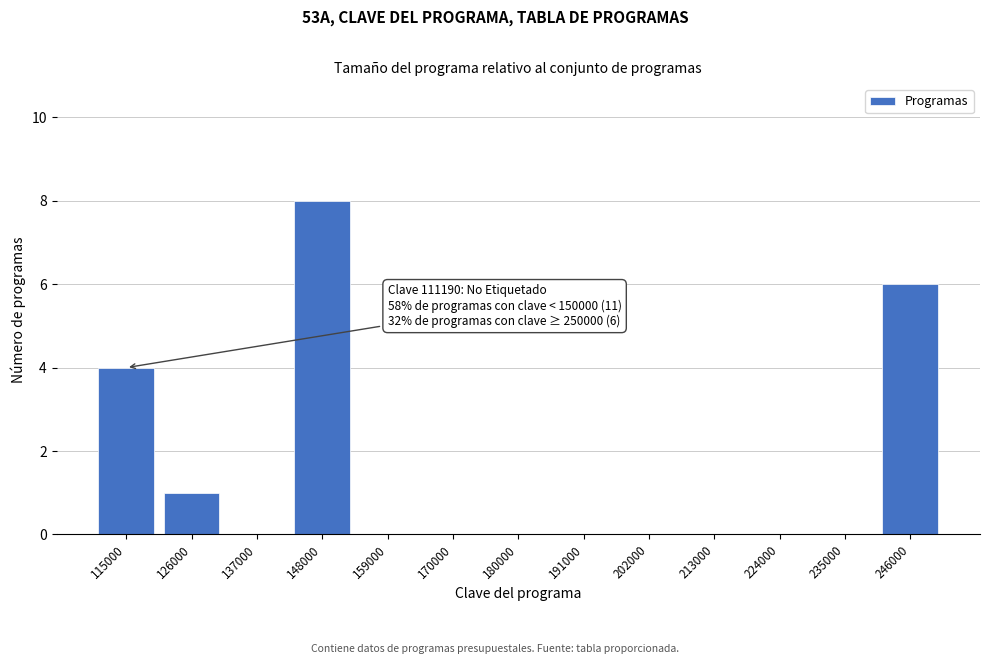

Over which range of the x-axis is the bar tallest?

142000 to 154000